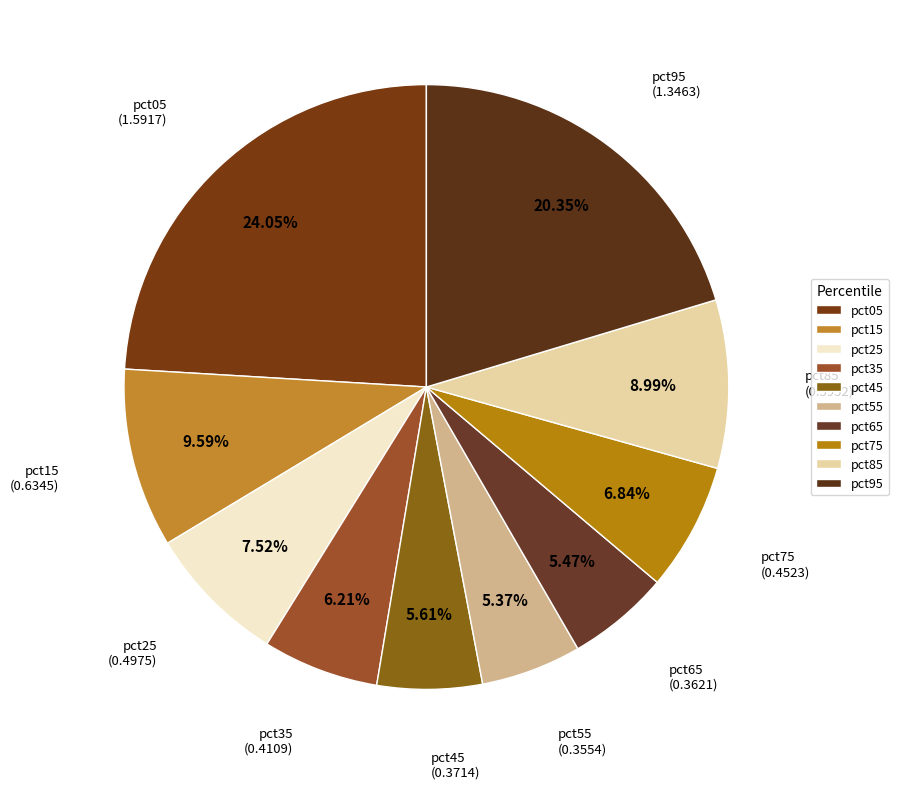

To the nearest percent, what is the difference between the largest and smallest slice percentages?

19%